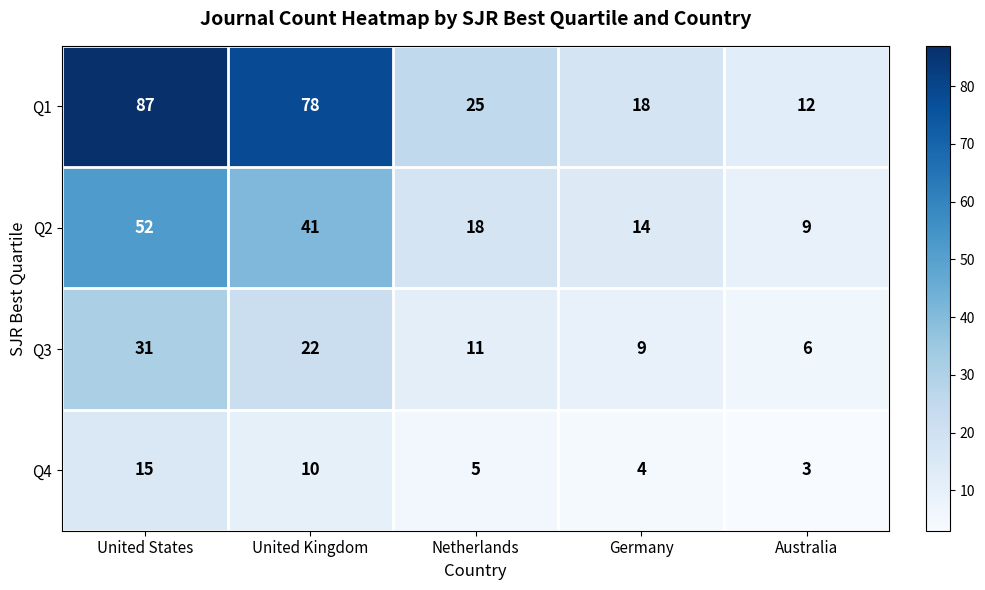

Reading left to right, transcribe all the data shown in this chart.

Q1: United States=87	United Kingdom=78	Netherlands=25	Germany=18	Australia=12
Q2: United States=52	United Kingdom=41	Netherlands=18	Germany=14	Australia=9
Q3: United States=31	United Kingdom=22	Netherlands=11	Germany=9	Australia=6
Q4: United States=15	United Kingdom=10	Netherlands=5	Germany=4	Australia=3